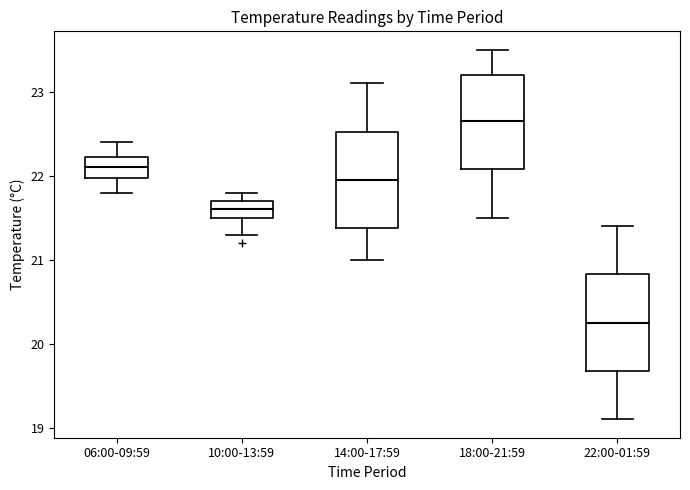

Which box's median line is the lowest?

22:00-01:59